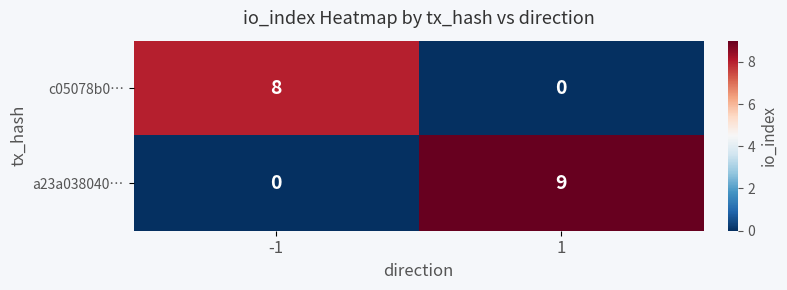

List the series in order of their overall mean, lowest first.

c05078b0…, a23a038040…